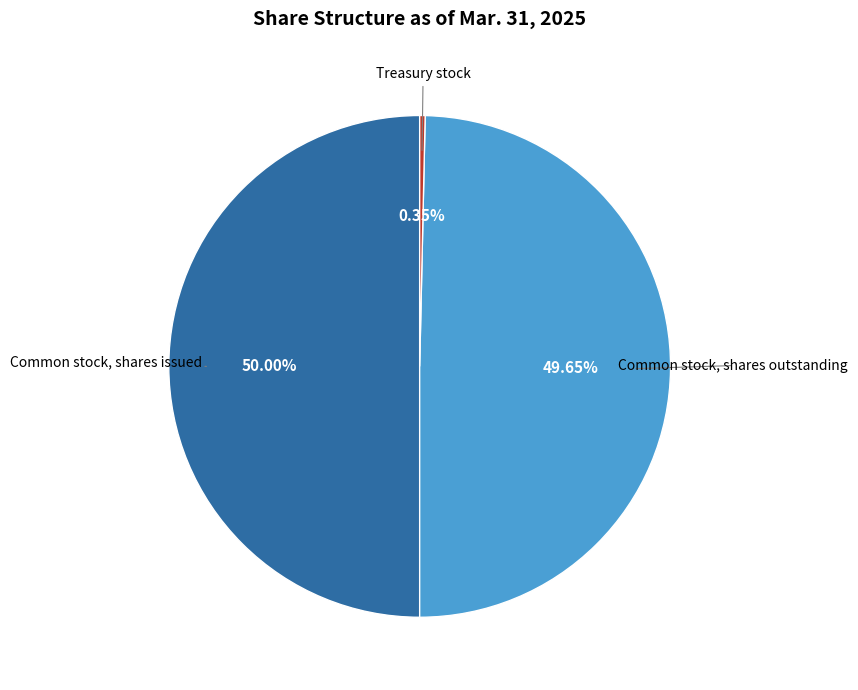

Does Treasury stock represent more than half of the total?

No